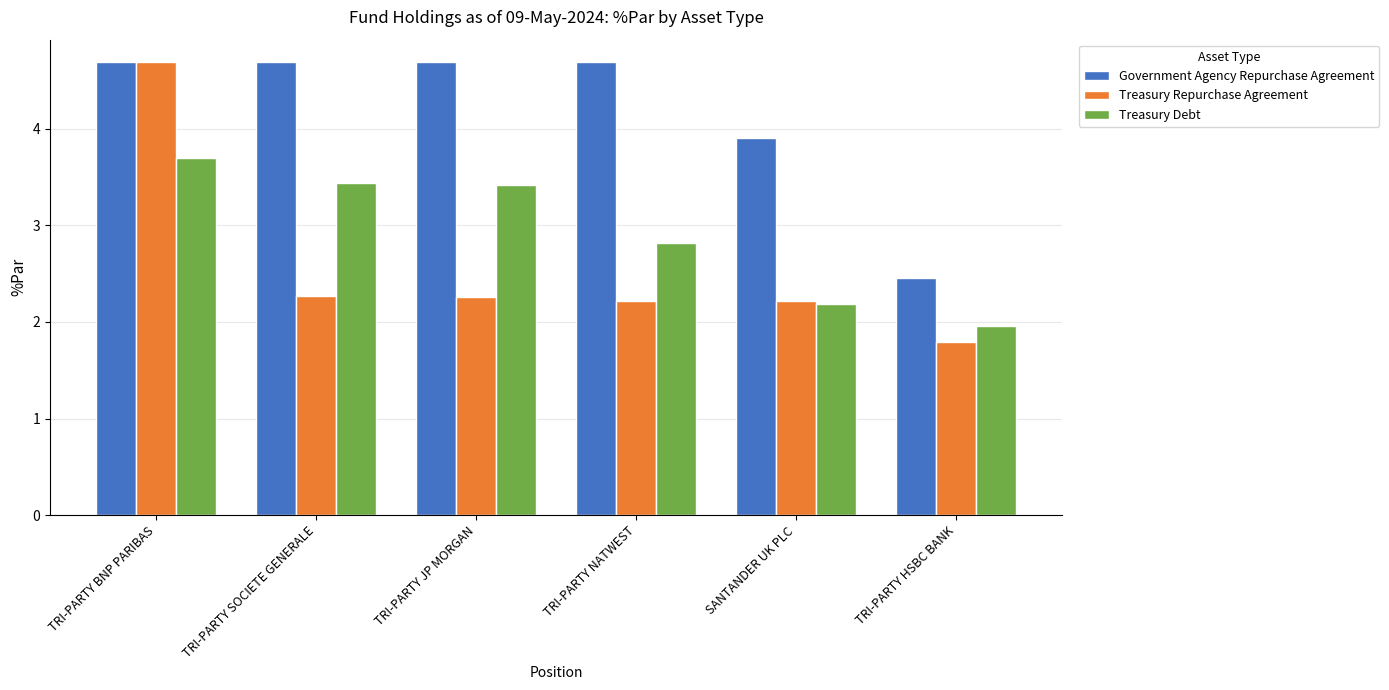

What is the smallest value displayed?

1.8